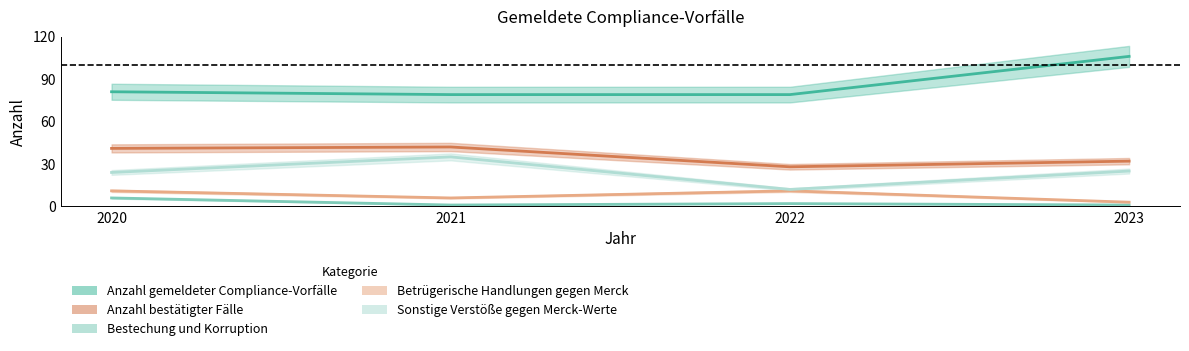

Is this an area chart (filled region under the line)?

No